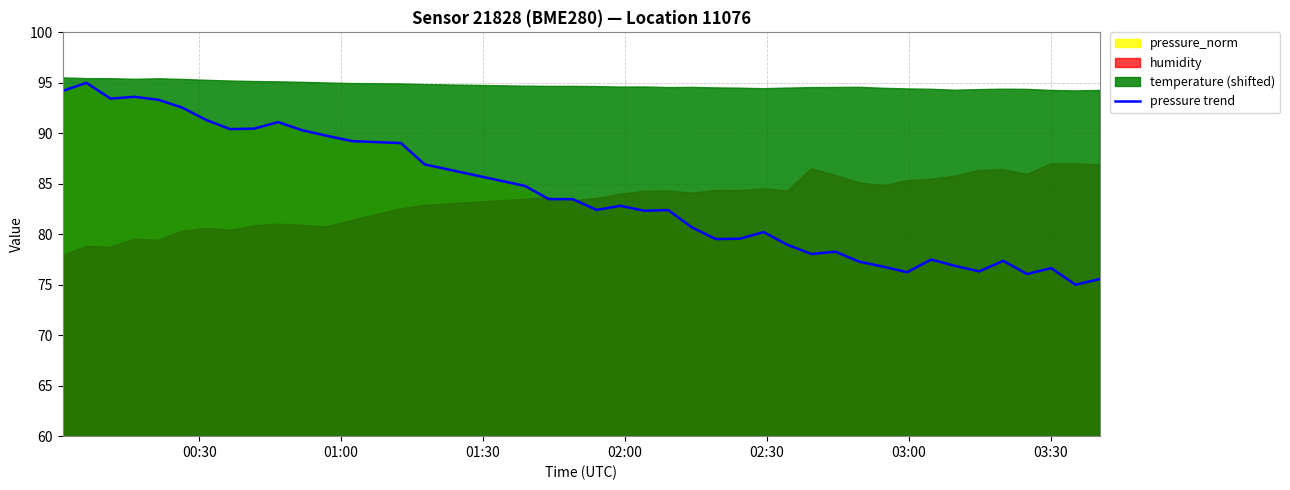

What is the maximum value for pressure trend?

95.0